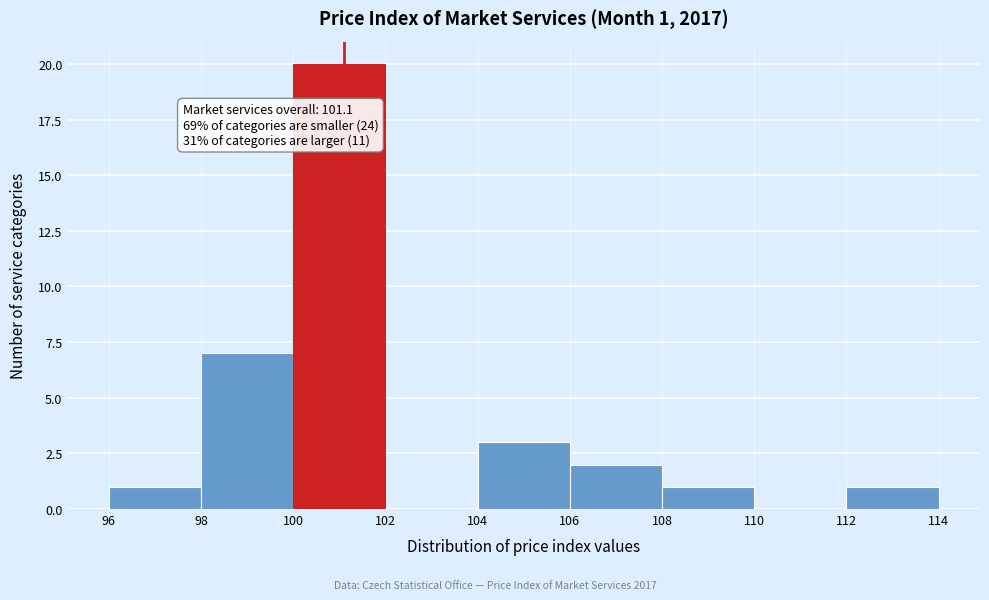

Over which range of the x-axis is the bar tallest?

100 to 102